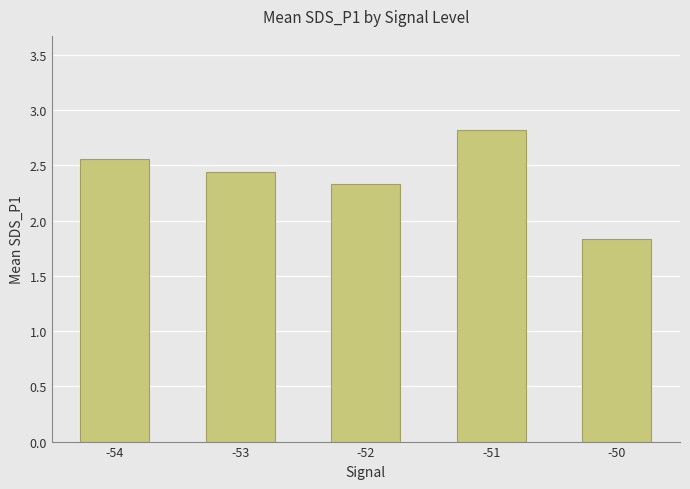

List the labels in order of value, largest first.

-51, -54, -53, -52, -50